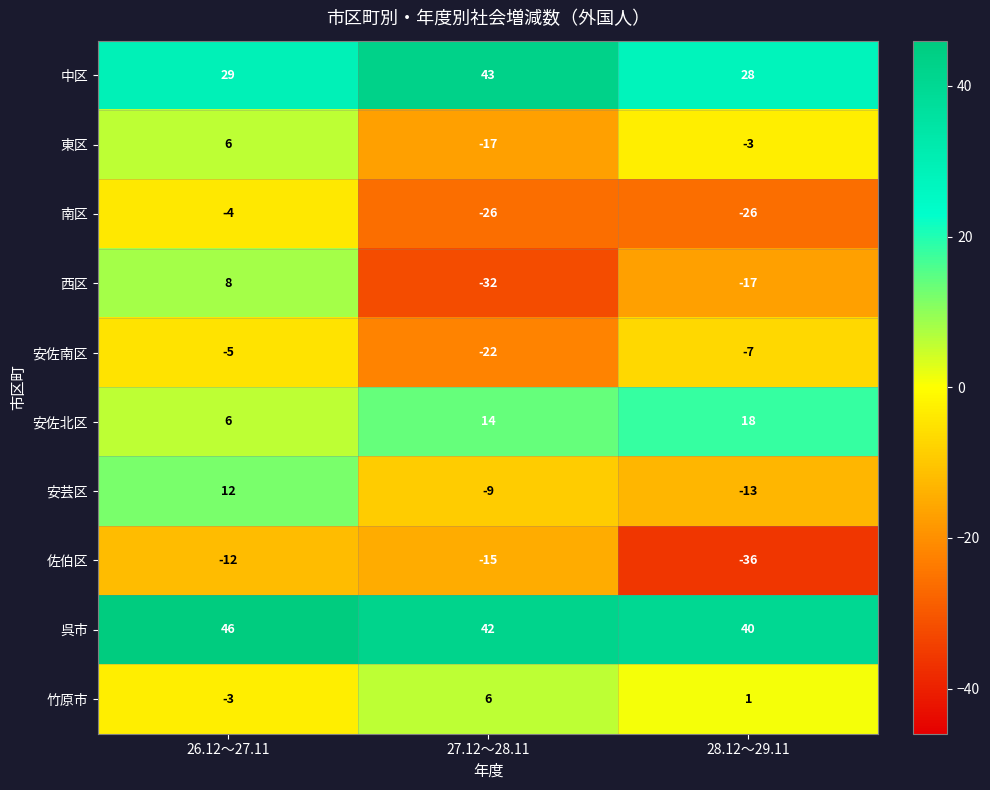

At which category is the sum across all series the highest?

26.12～27.11